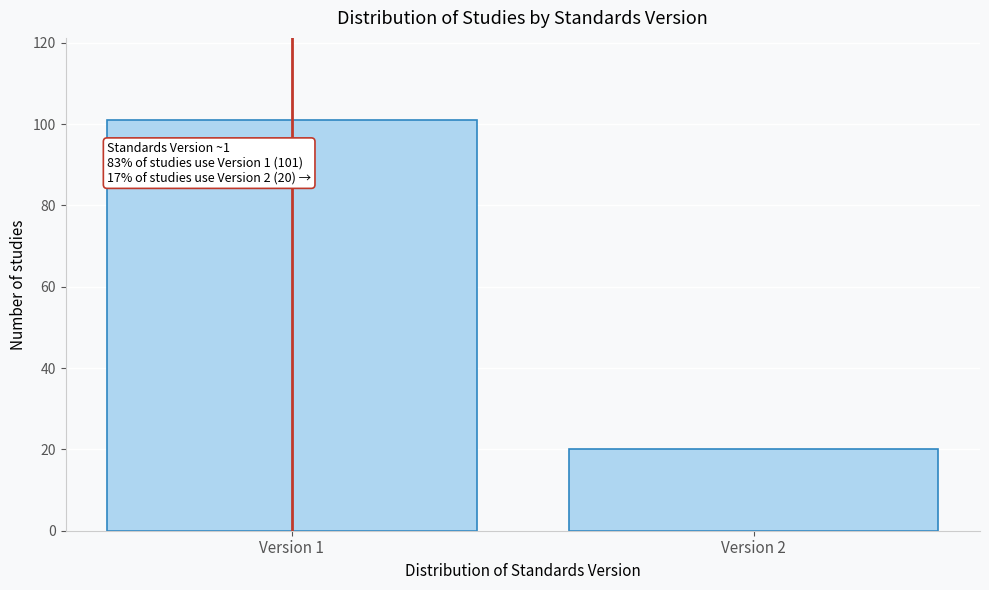

Reading left to right, extract all data points from this chart.

101	20